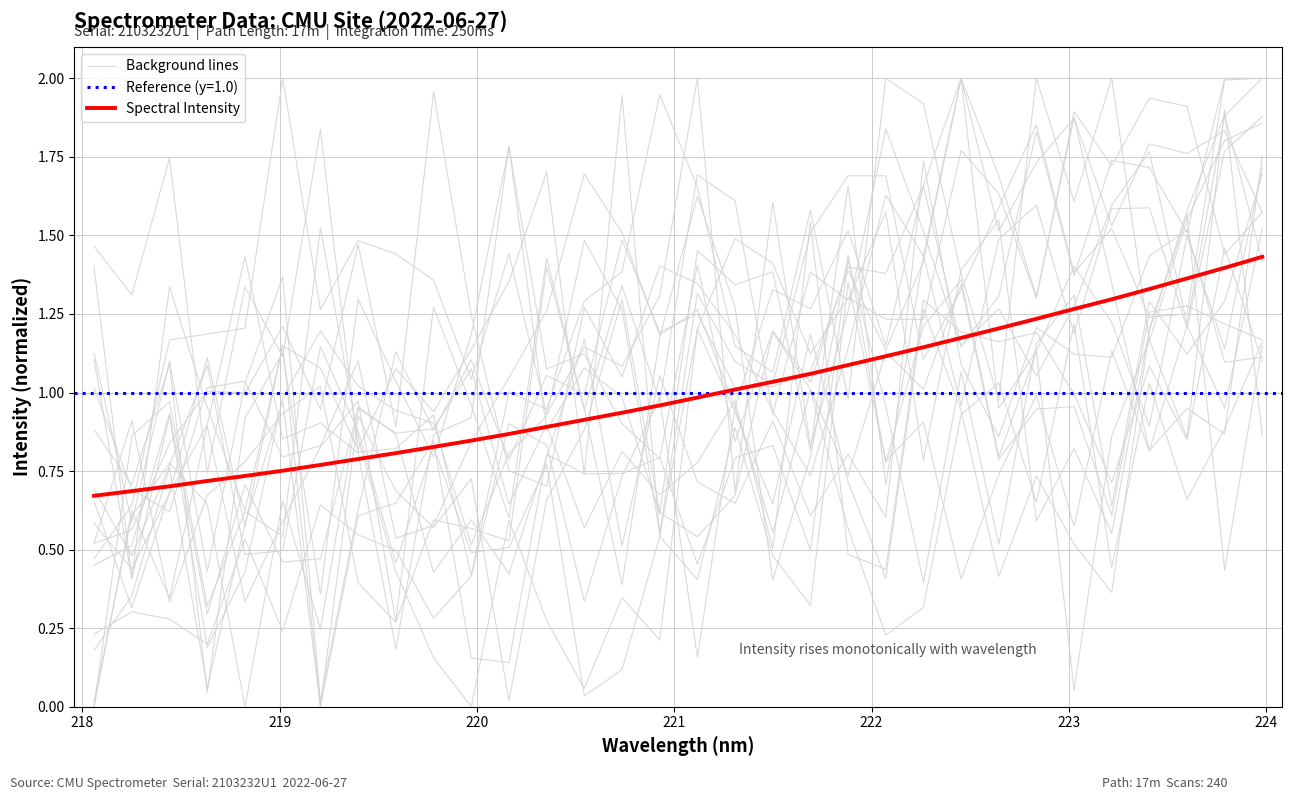

Which series has the largest range (max minus min)?

Background lines